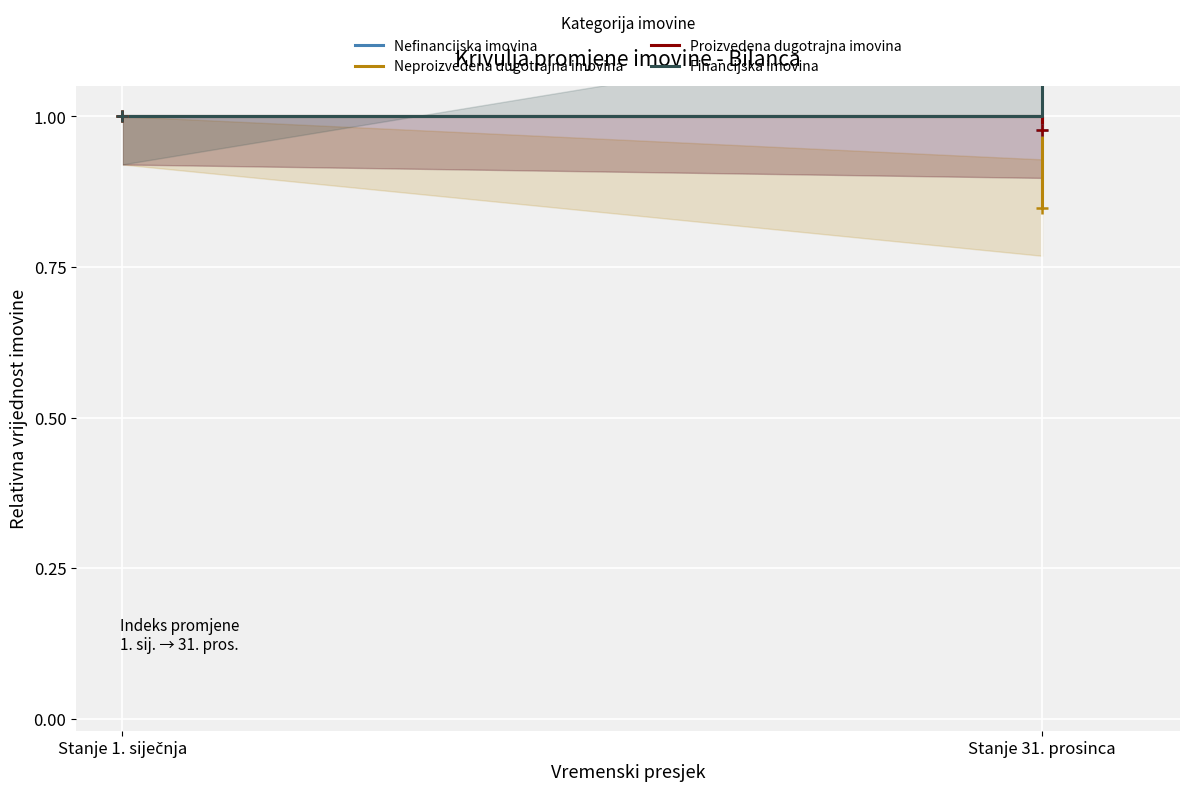

What is the label of the 1st point from the right?

Stanje 31. prosinca